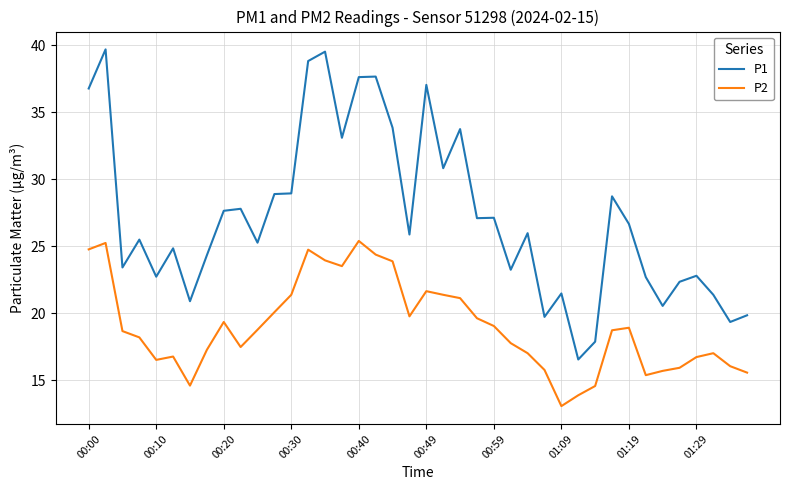

Which series has the largest total across all categories?

P1